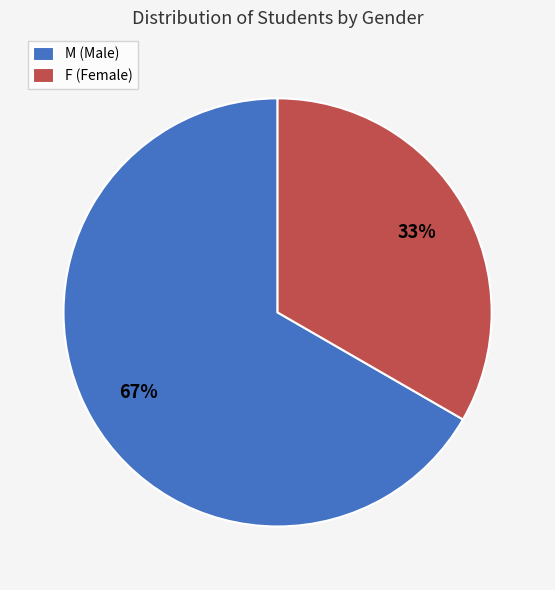

Rank the categories by value from lowest to highest.

F, M